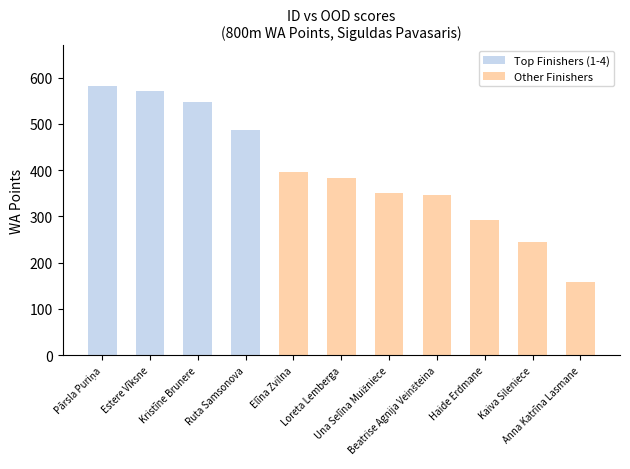

What is the value of the Other Finishers bar at the 10th from the left?

245